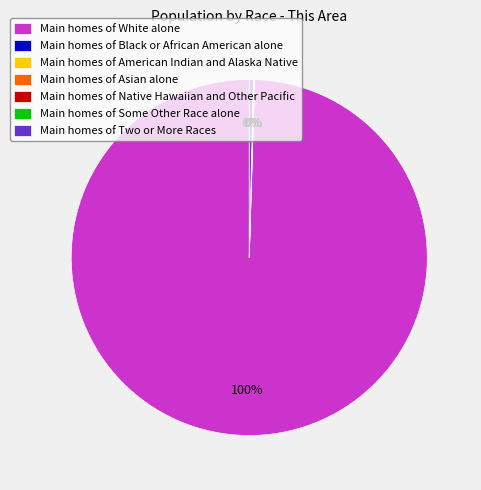

Is there a majority slice in this chart?

Yes